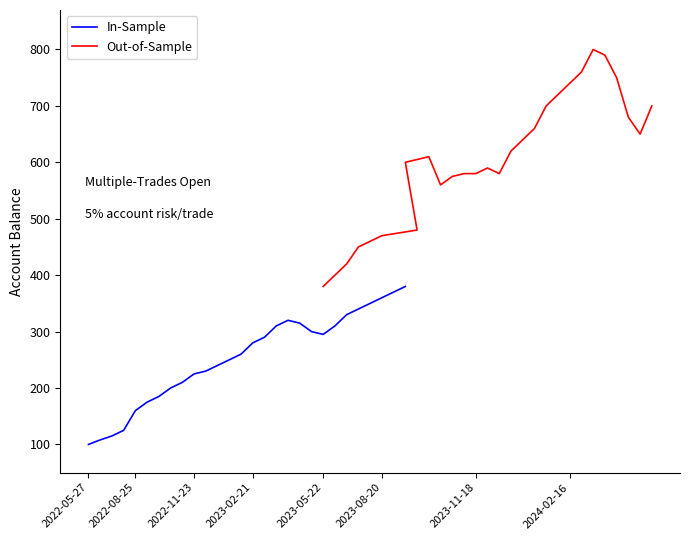

Rank the series by their average value, from lowest to highest.

In-Sample, Out-of-Sample